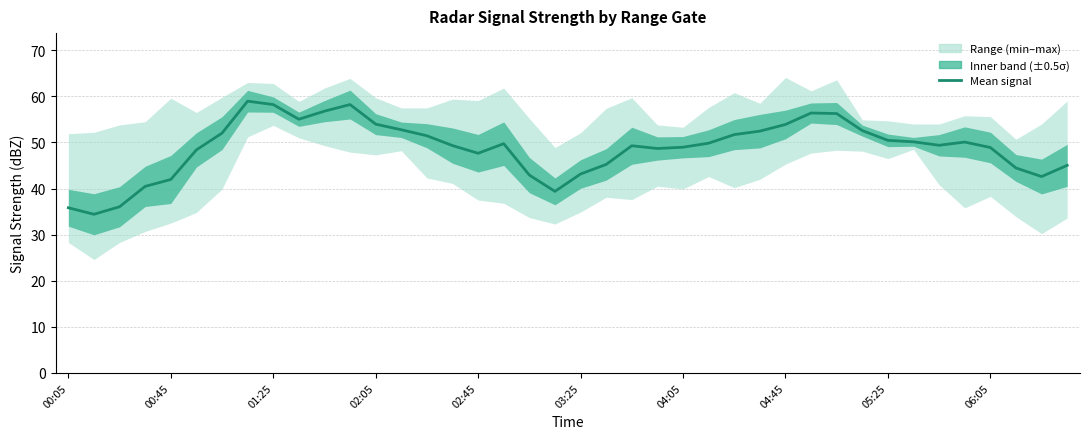

How many lines are shown in the chart?

1